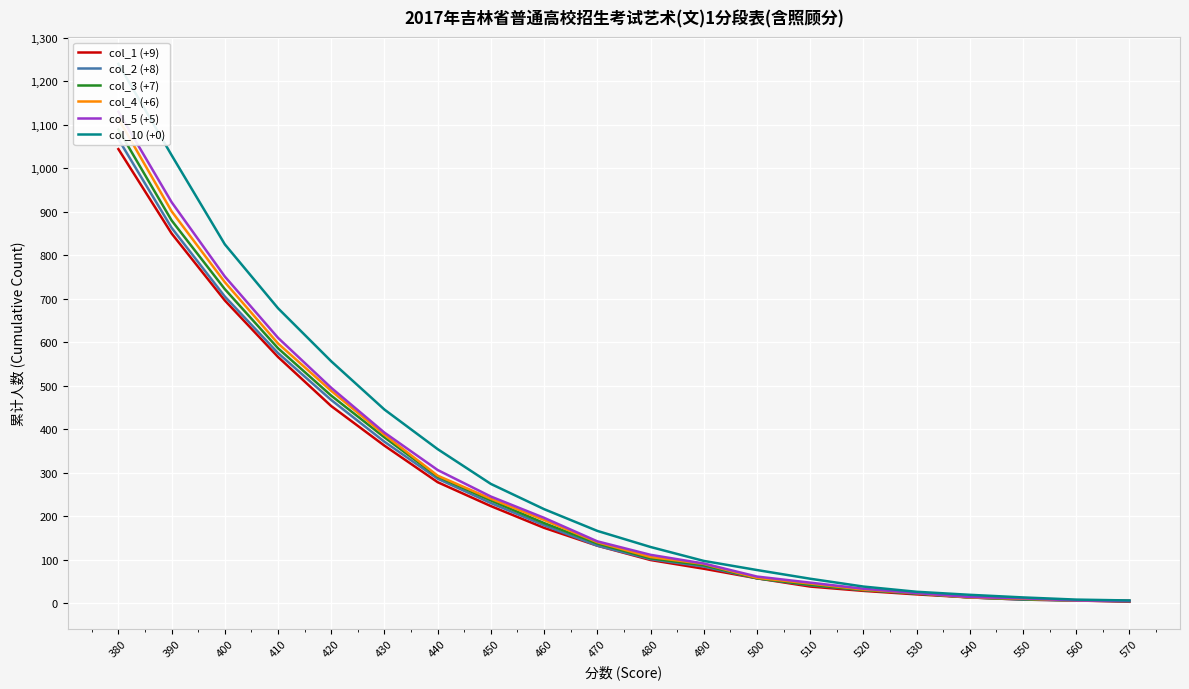

Is it true that col_1 (+9) equals 173 at 460?

True